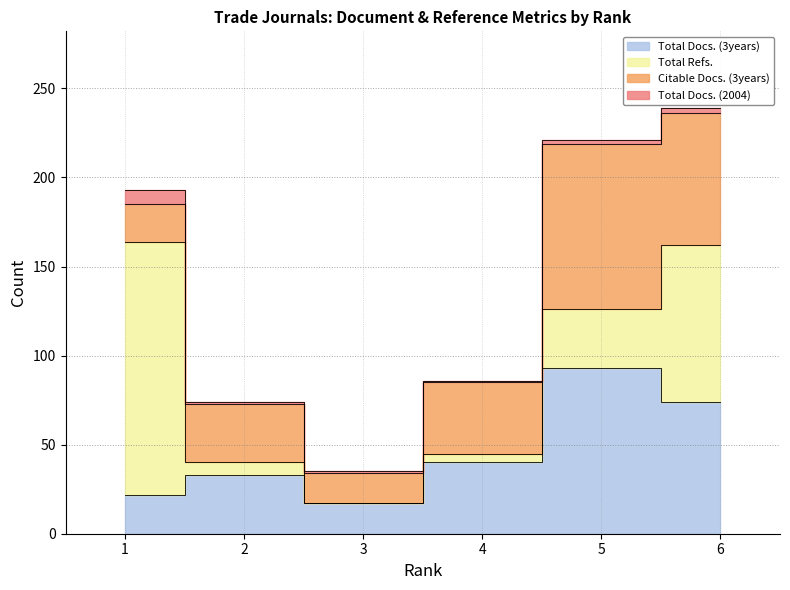

True or false: Total Docs. (3years) has more than 1 interior local peaks.

True